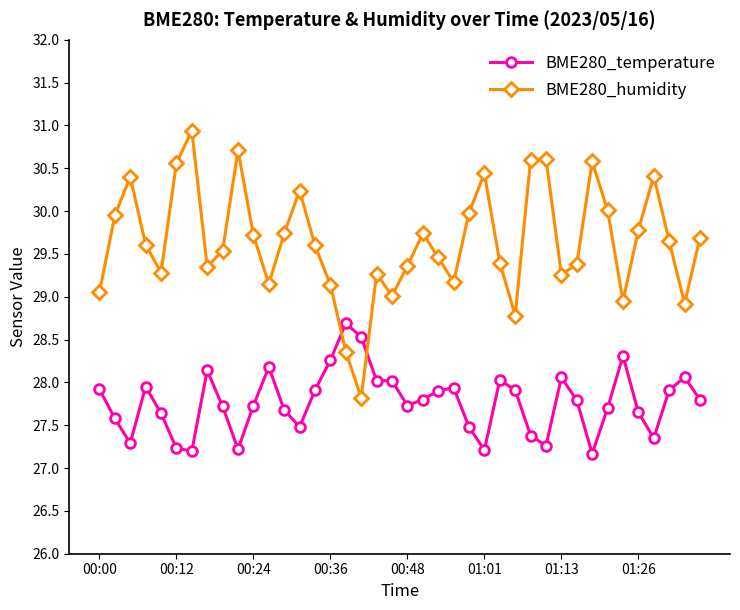

What is the greatest value displayed?

30.9